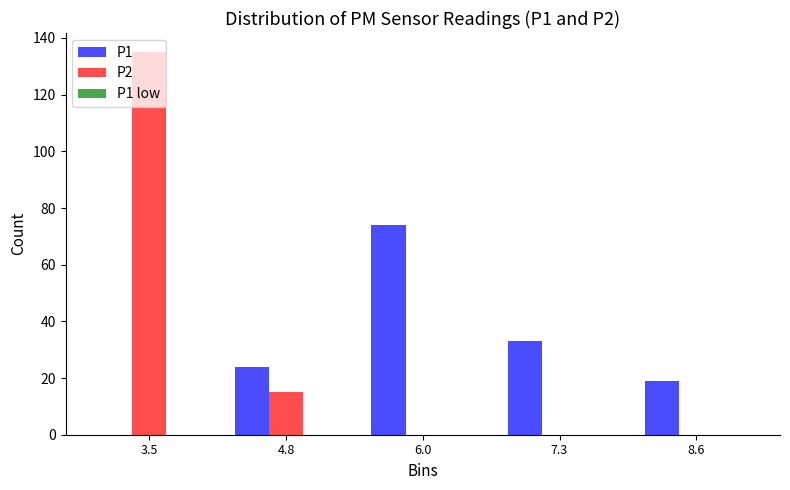

The P2 series shows 41 at 7.3. True or false?

False